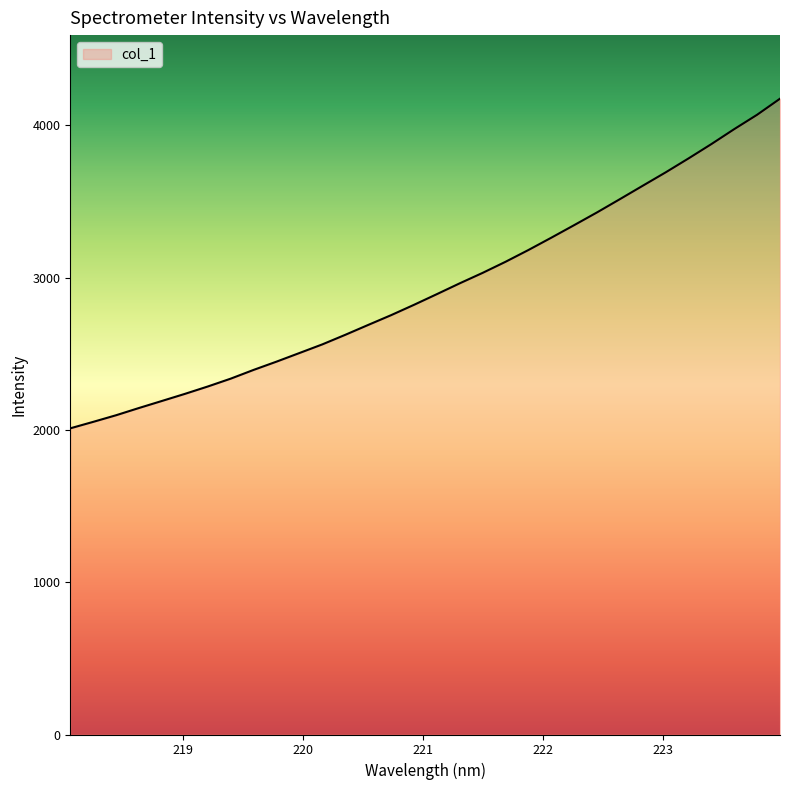

What is the smallest value displayed?

2010.6